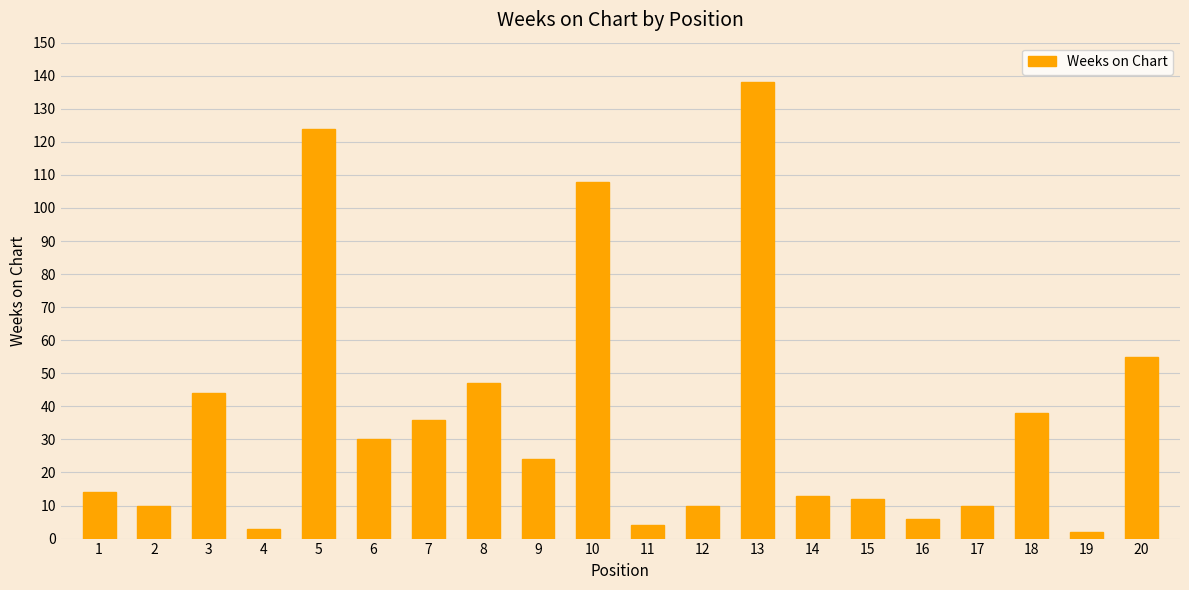

What is the value of the 6th bar from the left?

30